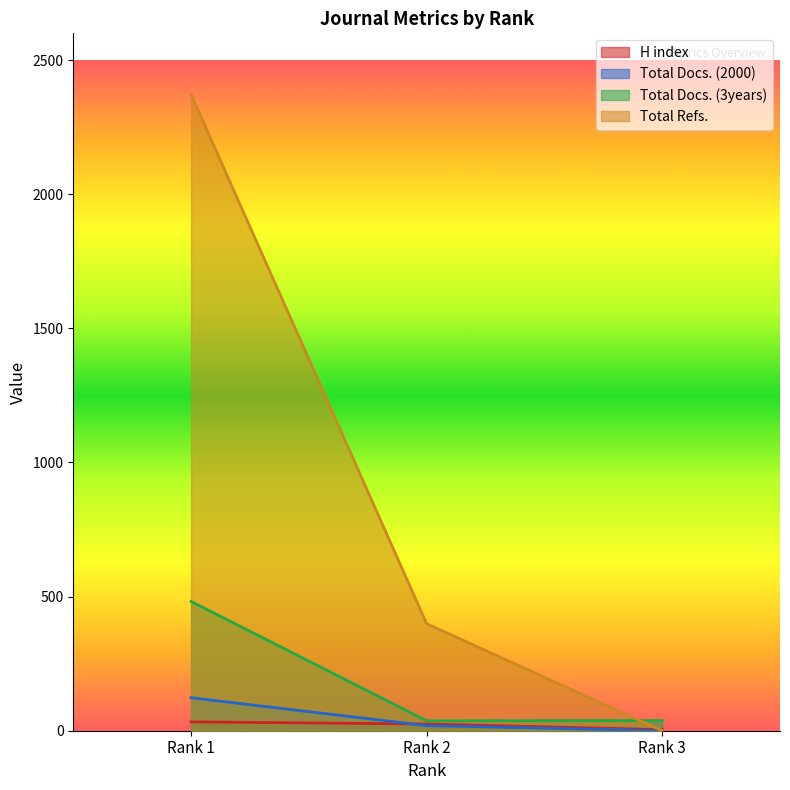

Which label corresponds to the largest value in the chart?

Rank 1